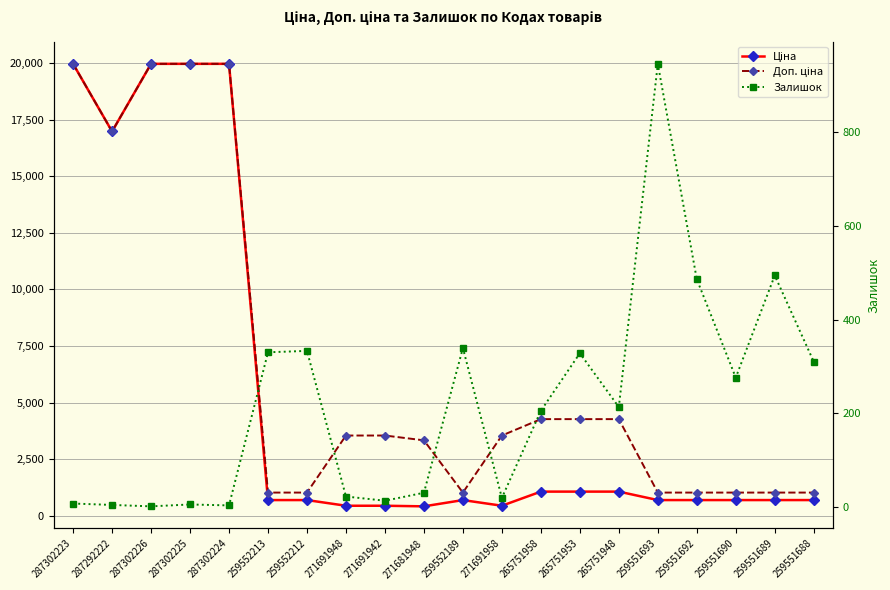

At 287302225, list the series in order from largest to smallest.

Ціна, Доп. ціна, Залишок